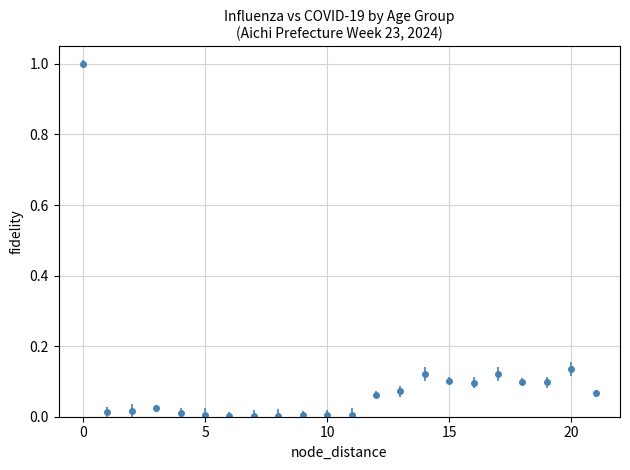

True or false: the data has more than 1 interior local peaks.

True